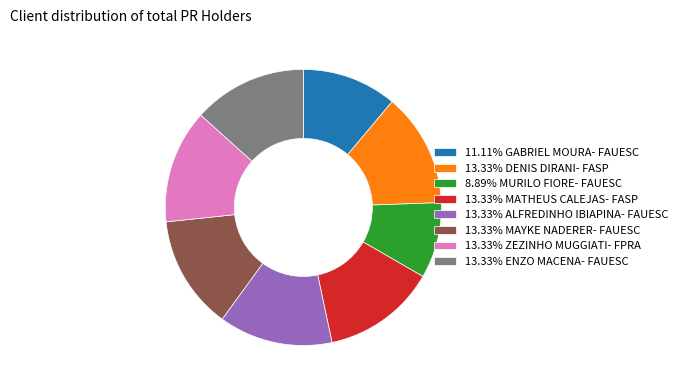

Is the sum of 13.33% MATHEUS CALEJAS- FASP and 8.89% MURILO FIORE- FAUESC greater than half?

No